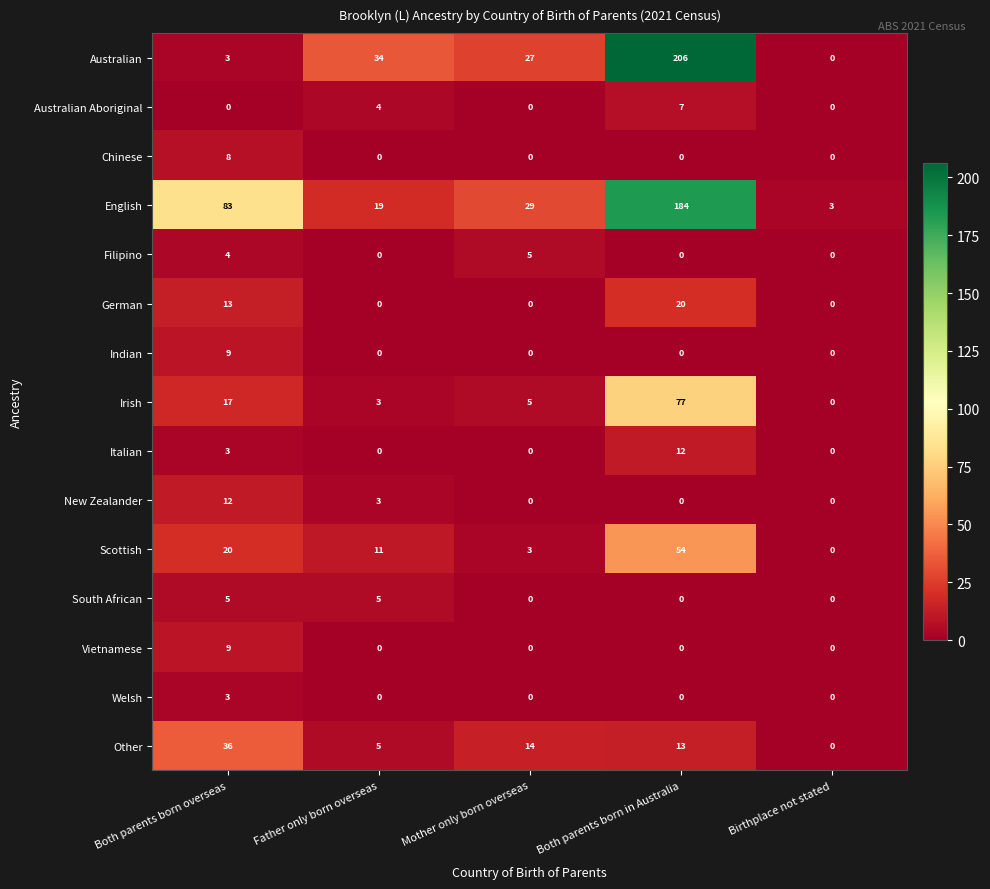

What is the sum of all Vietnamese values?

9